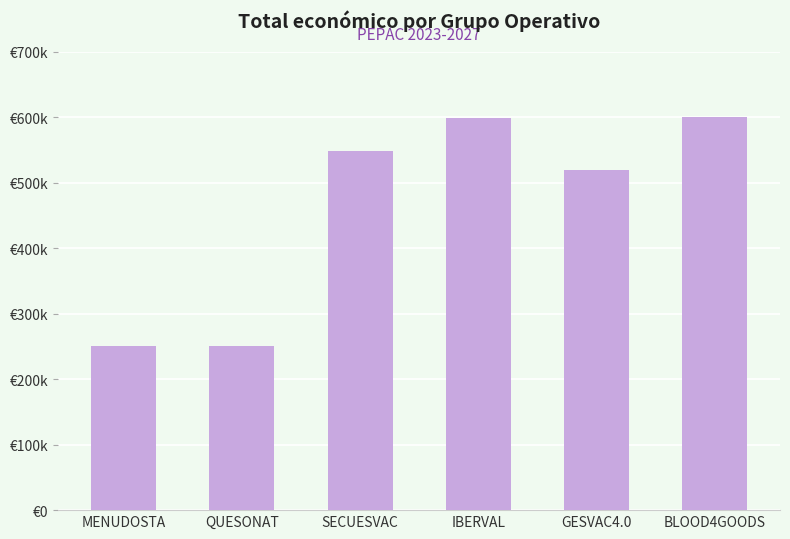

What position from the left is MENUDOSTA?

1